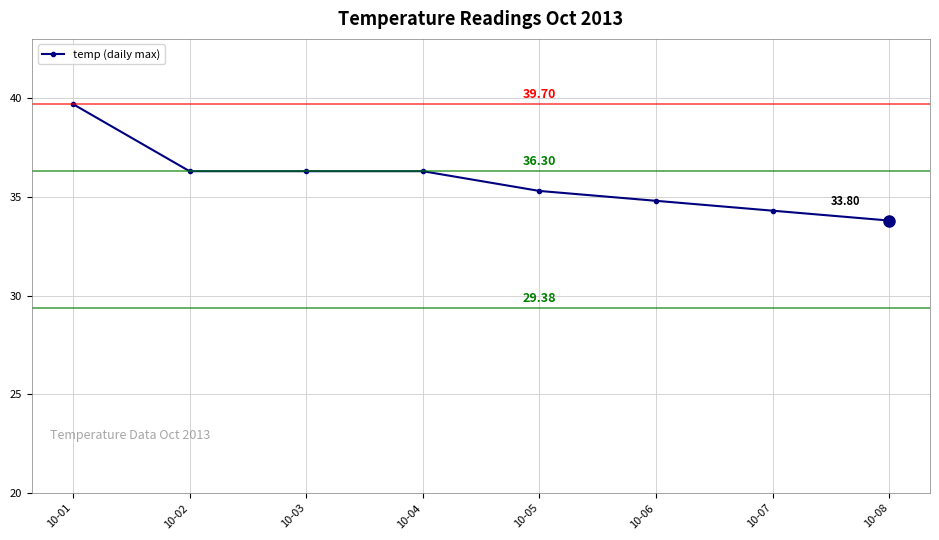

What is the difference between the maximum and minimum values?

5.9